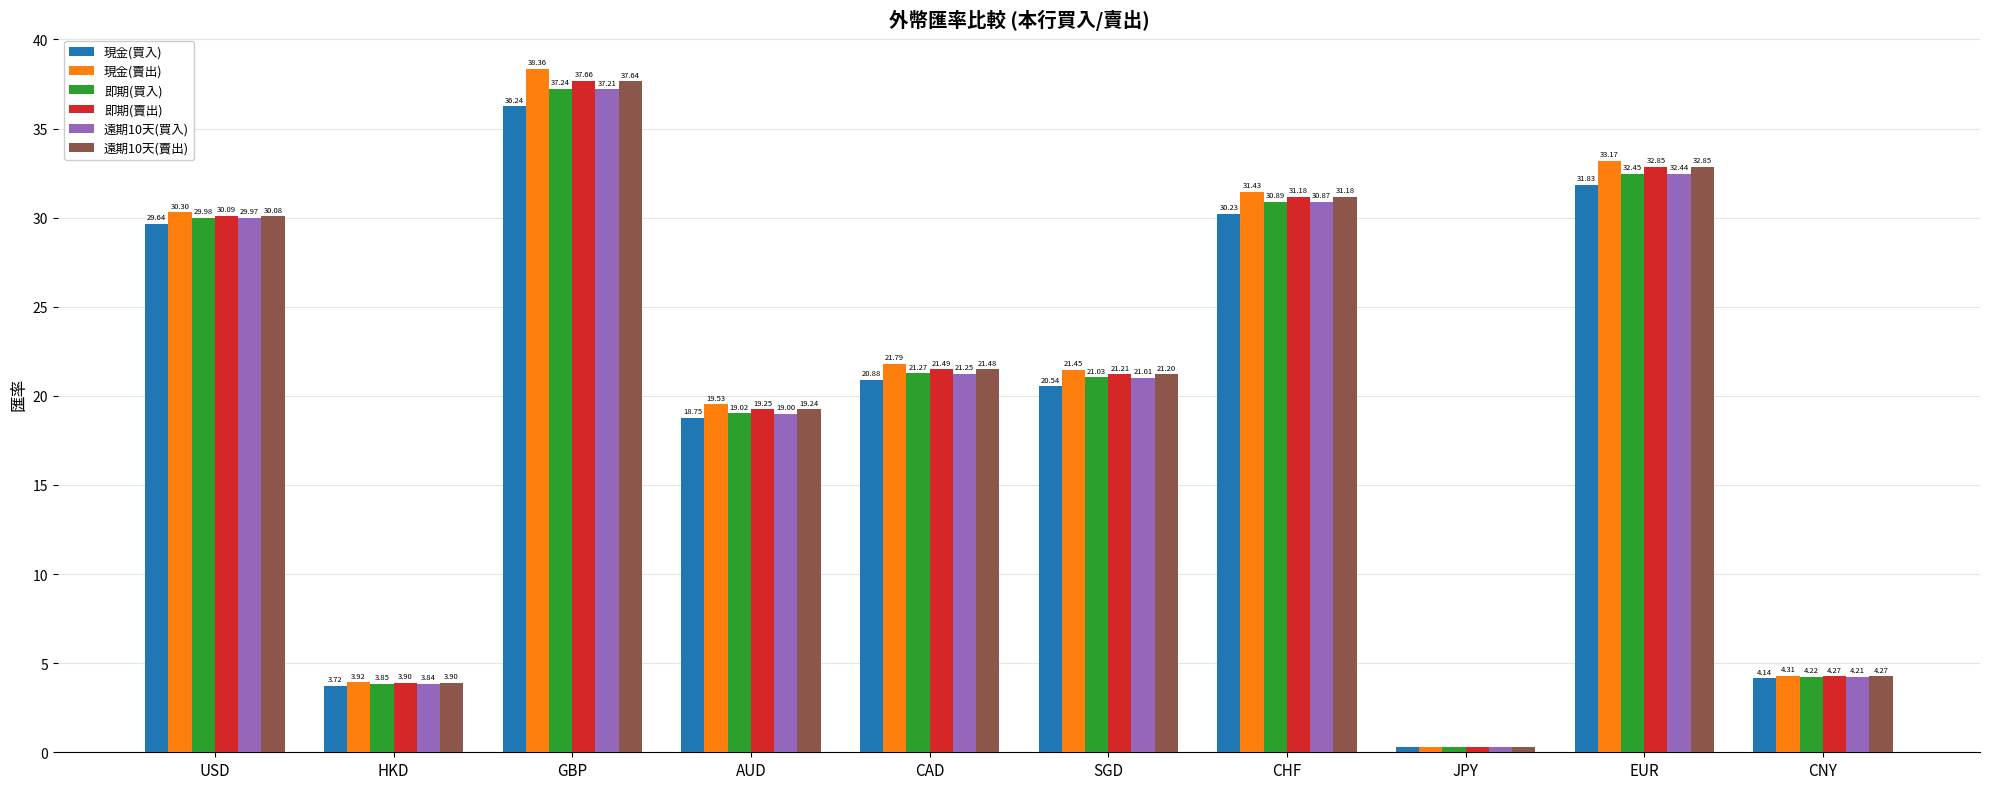

Is the value of 即期(買入) at GBP greater than the value of 現金(買入) at HKD?

Yes